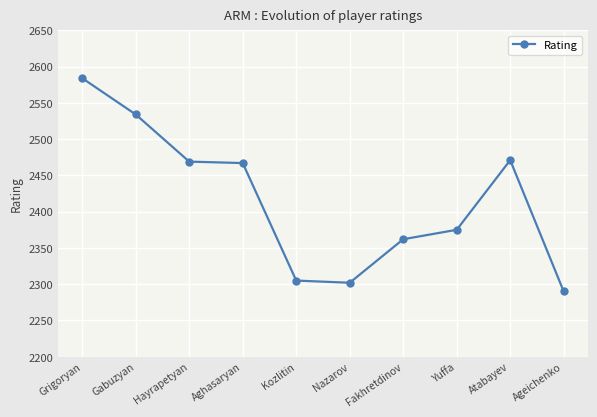

What is the label of the 4th point from the left?

Aghasaryan